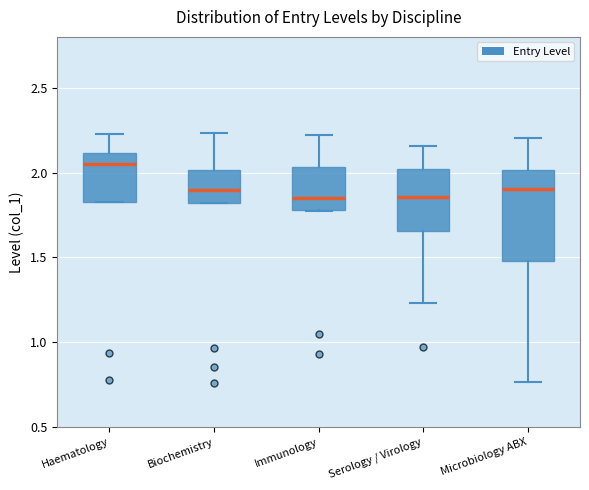

Which box has the highest median line?

Haematology